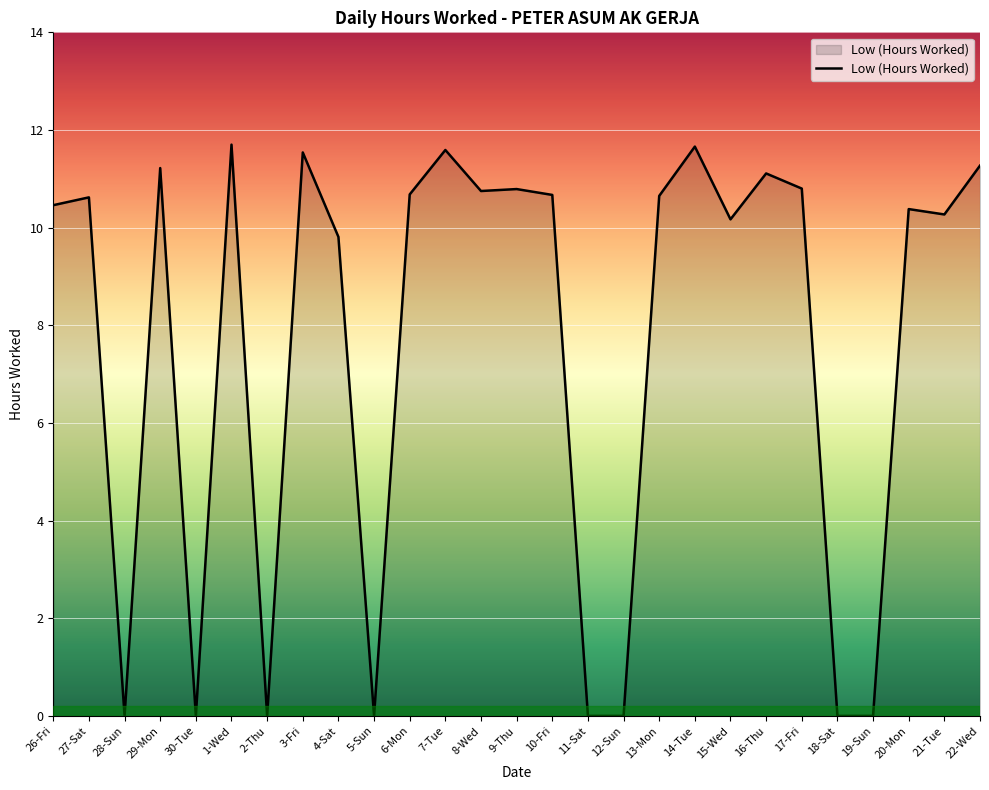

What is the sum of the values at 6-Mon and 13-Mon?

21.3